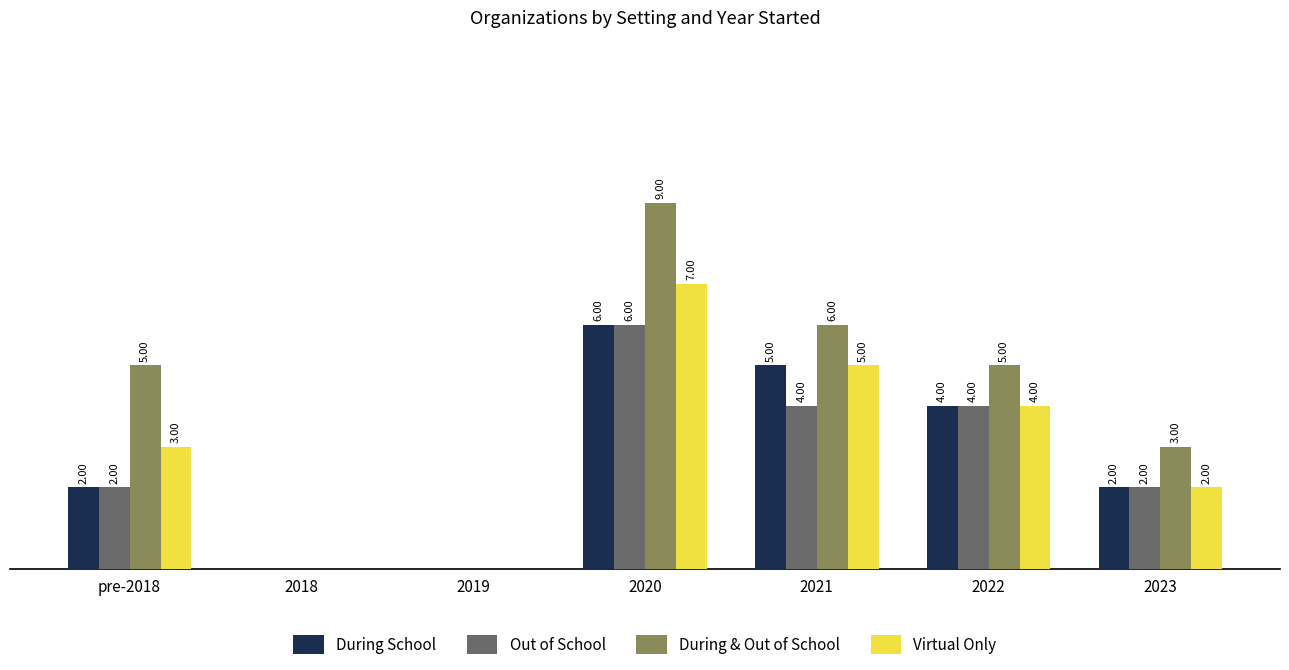

Which series has the widest spread of values?

During & Out of School